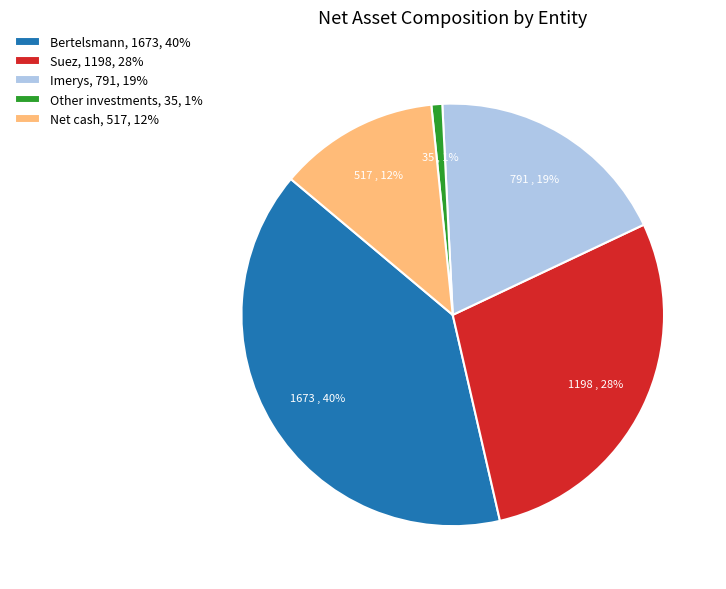

Approximately how many times larger is the value at Imerys compared to Bertelsmann?

0.5